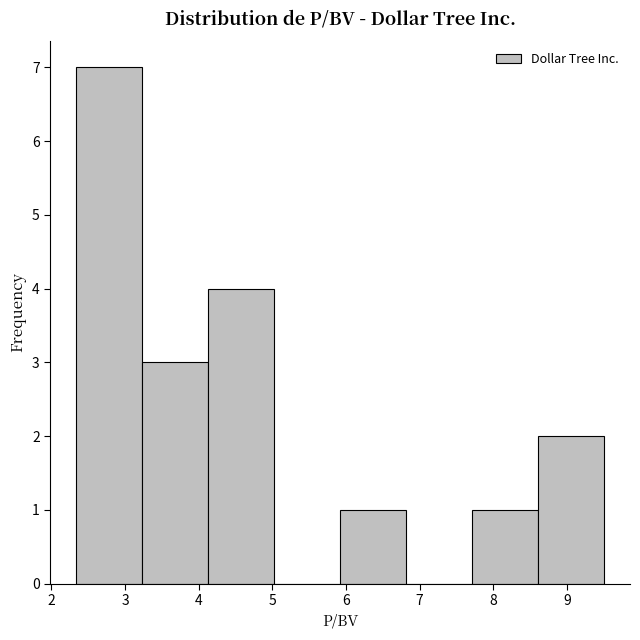

What is the height of the bar covering 3.2 to 4.1 on the x-axis? Neither the bar edges nor the heights are printed on the chart, so give them approximately, as read against the axes.

3